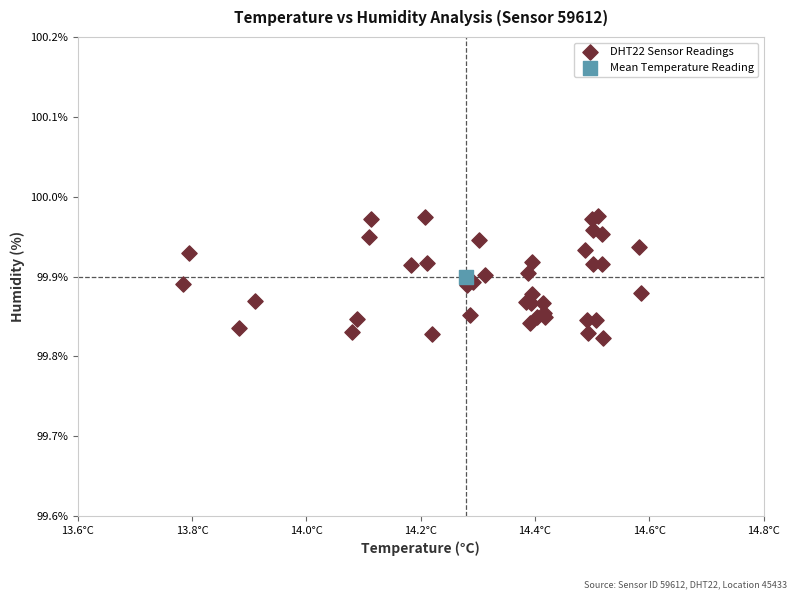

What are all the series names shown in the legend?

DHT22 Sensor Readings, Mean Temperature Reading